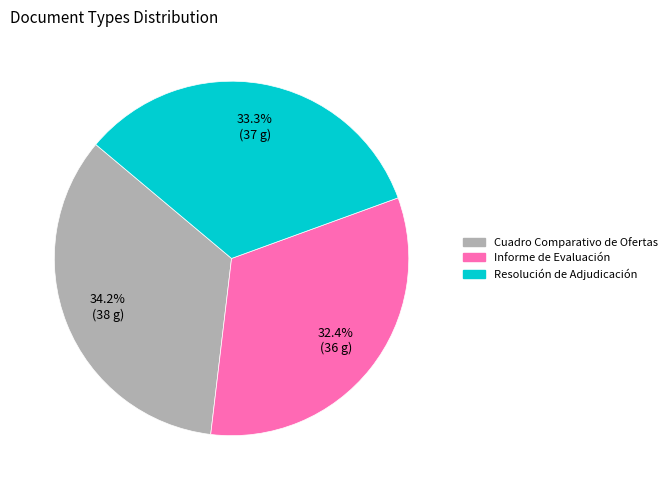

What is the smallest slice in the pie chart?

Informe de Evaluación